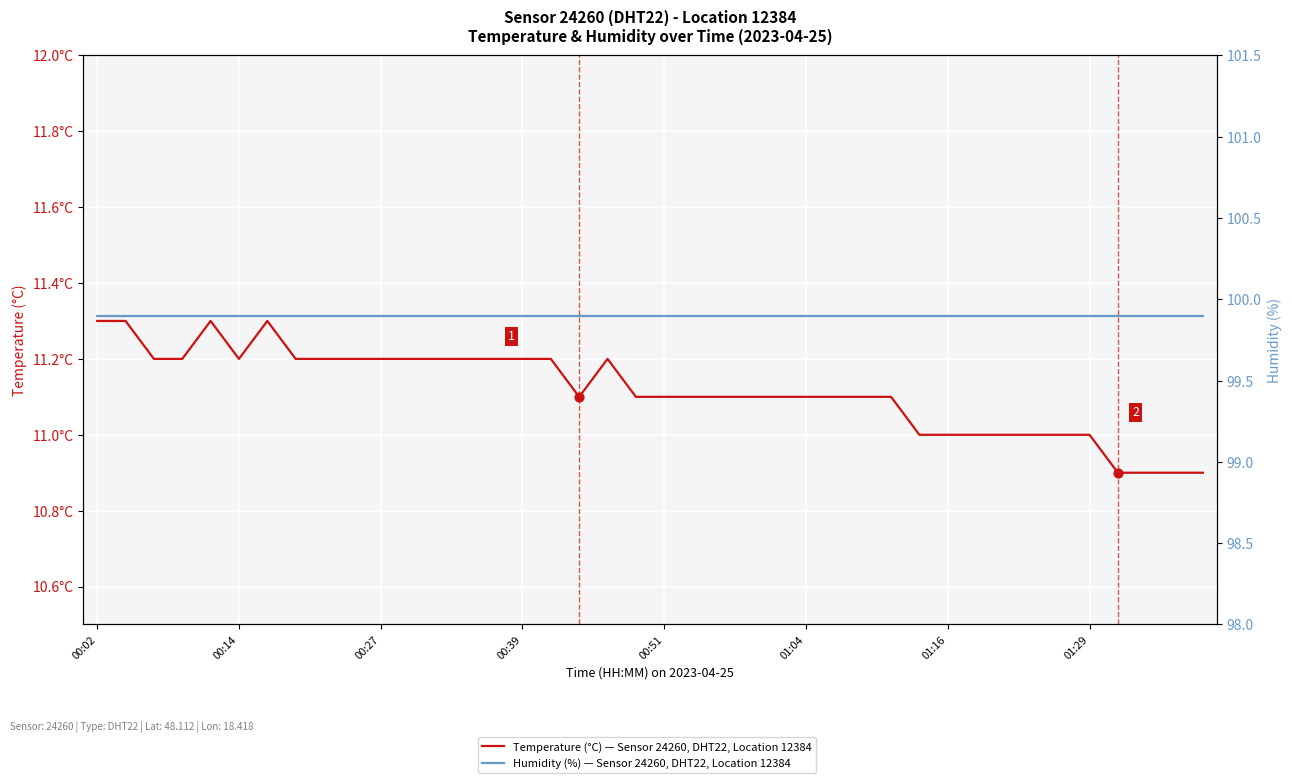

Which series contains the highest Y value?

Humidity (%) — Sensor 24260, DHT22, Location 12384